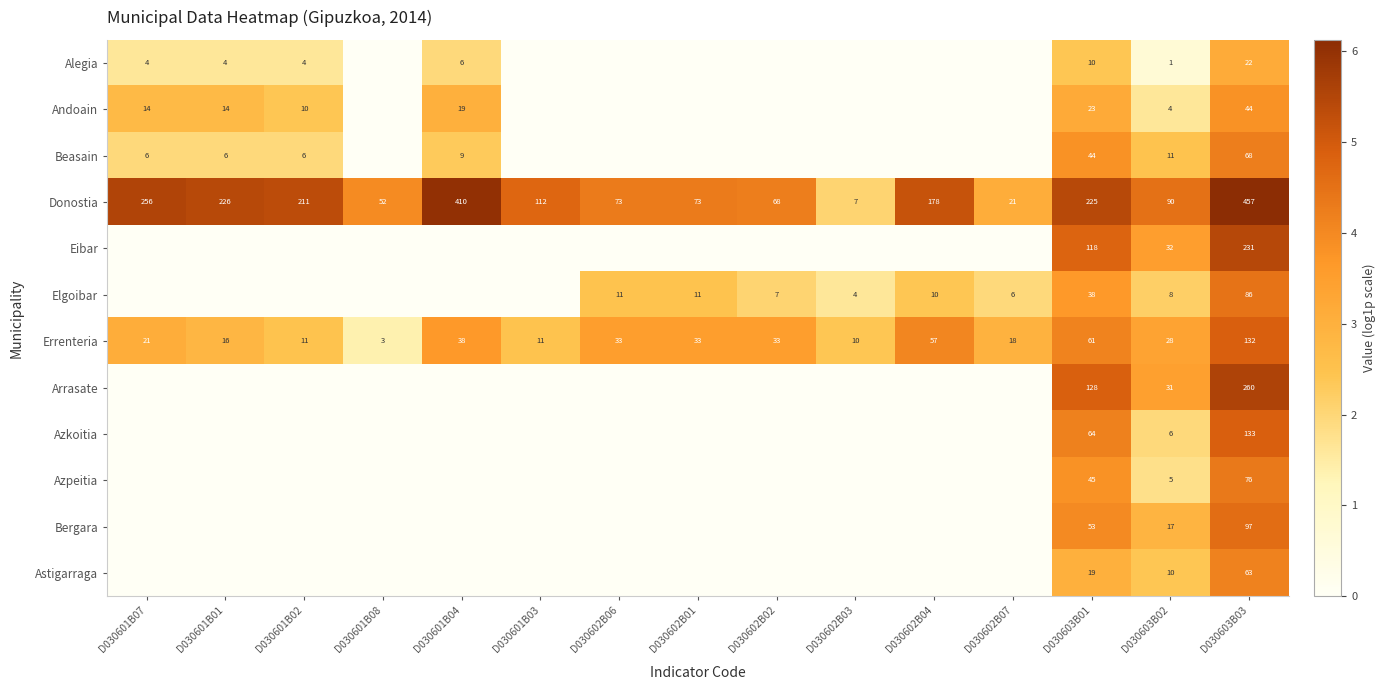

At which category does the chart reach its peak across all series?

D030603B03